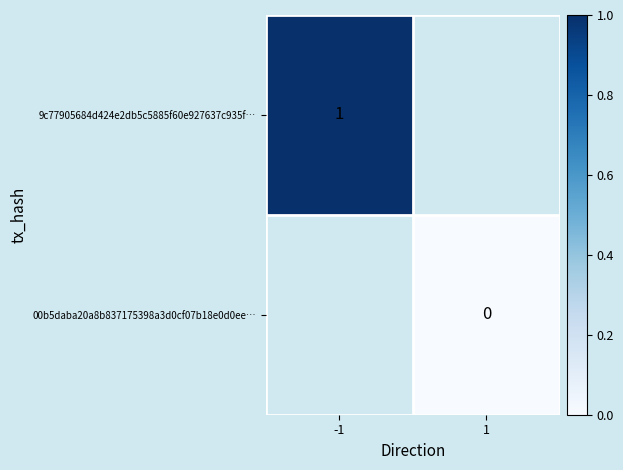

The 9c77905684d424e2db5c5885f60e927637c935f… series shows 1 at -1. True or false?

True